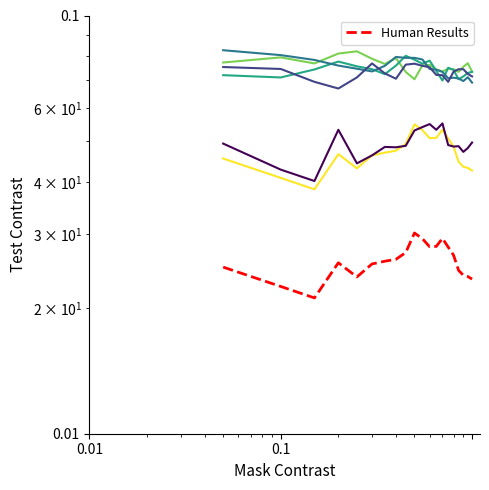

Reading left to right, list all the values displayed in this chart.

25.0	22.5	21.1	25.6	23.7	25.5	25.9	26.1	27.1	30.2	29.3	28.0	28.1	29.3	27.9	26.7	24.6	23.9	23.8	23.4